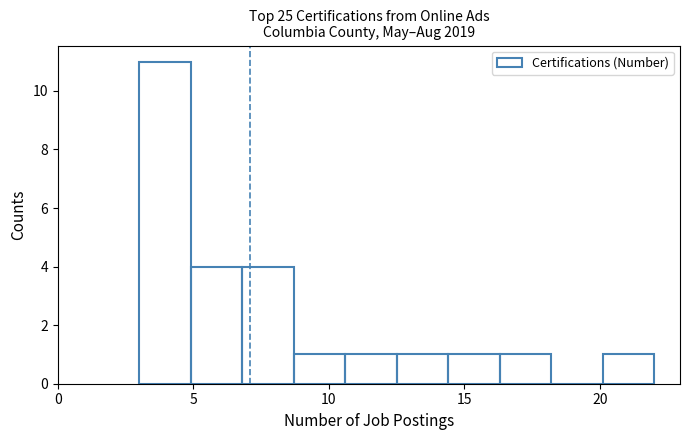

Read against the x-axis, roughly where is the centre of the tallest bar?

4.0